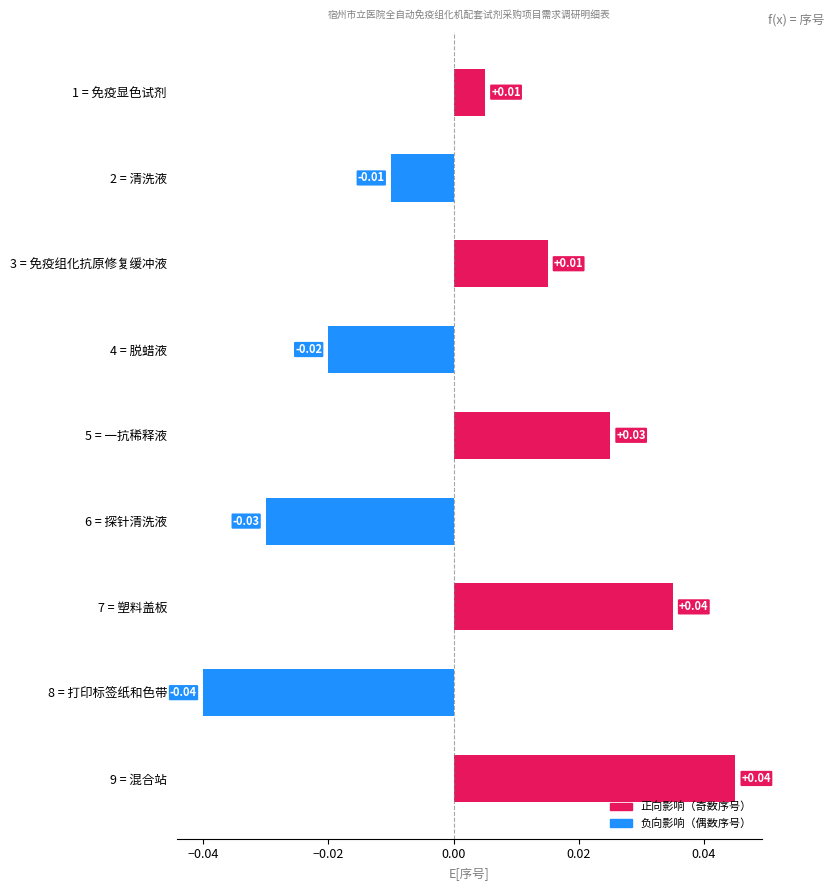

What is the change in value from 6 = 探针清洗液 to 7 = 塑料盖板?

+0.1